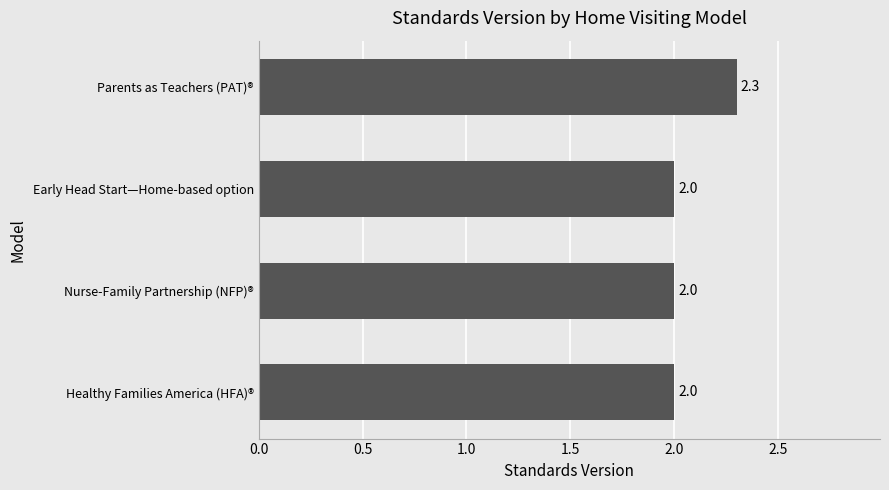

Reading bottom to top, list all the values displayed in this chart.

2.0	2.0	2.0	2.3